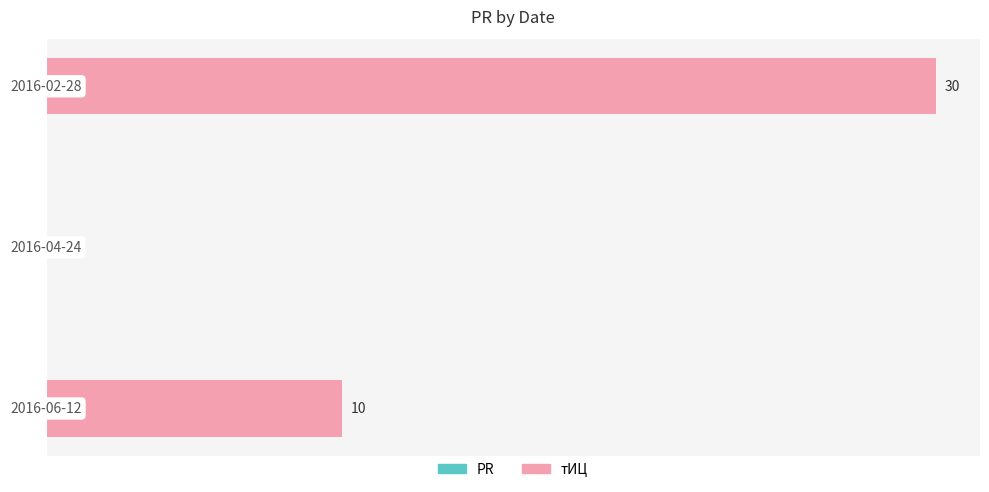

Count the number of data series in this chart.

1